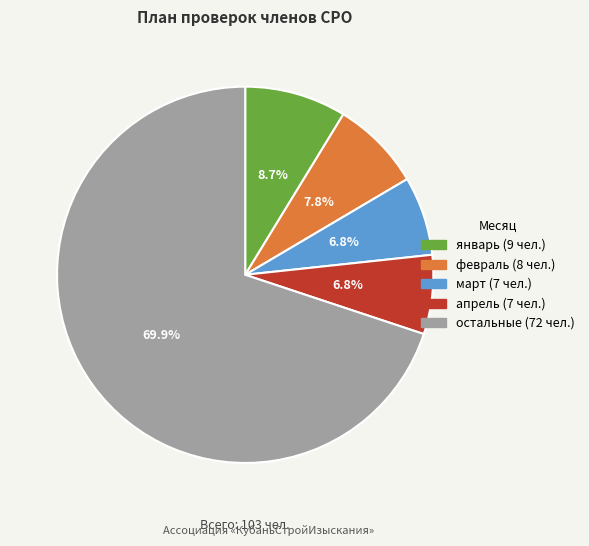

To the nearest percent, what is the difference between the largest and smallest slice percentages?

63%